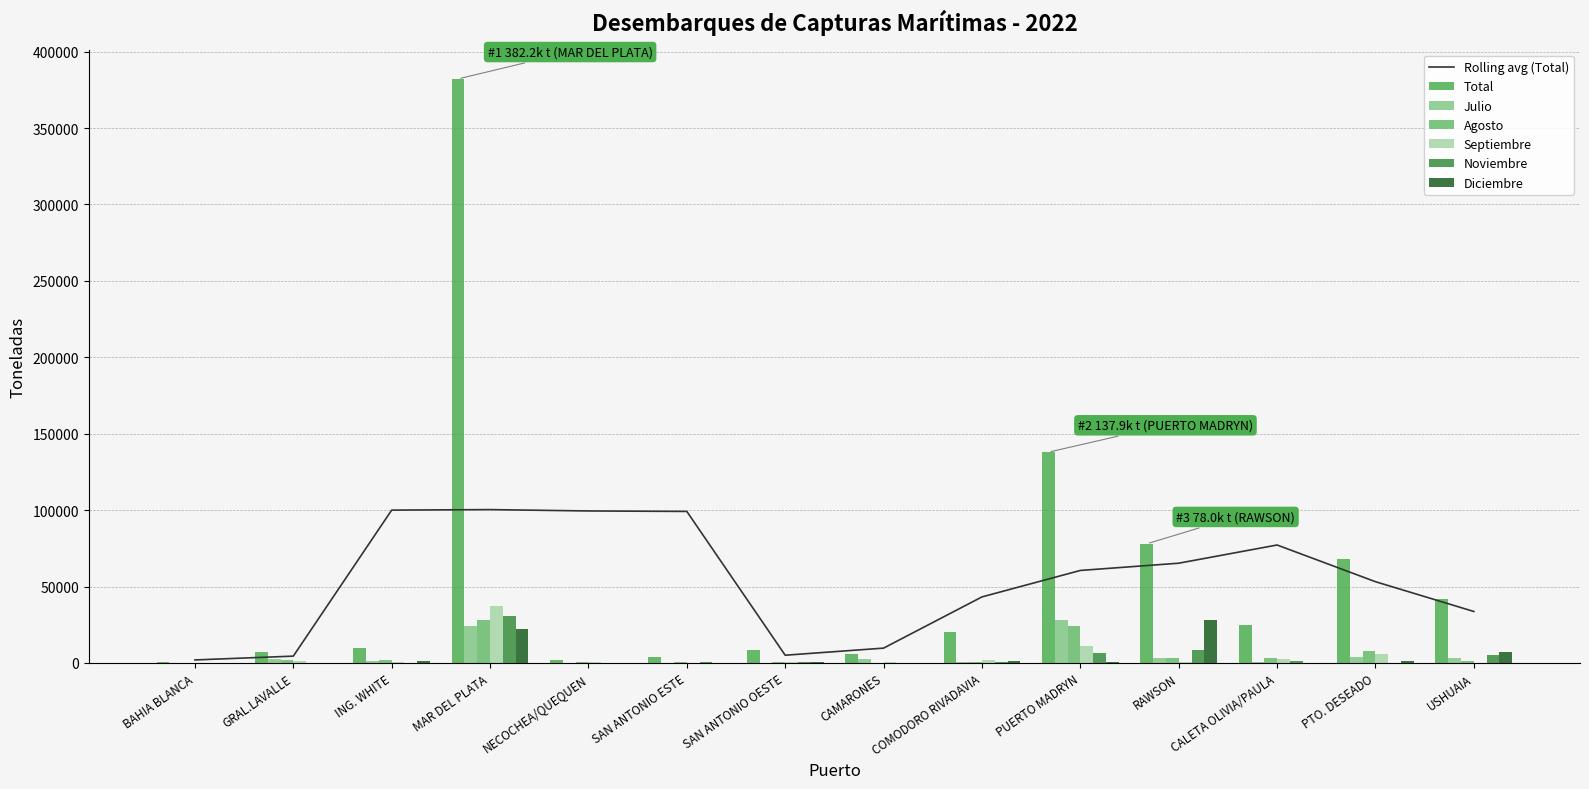

How many data points in Diciembre are less than 883?

7